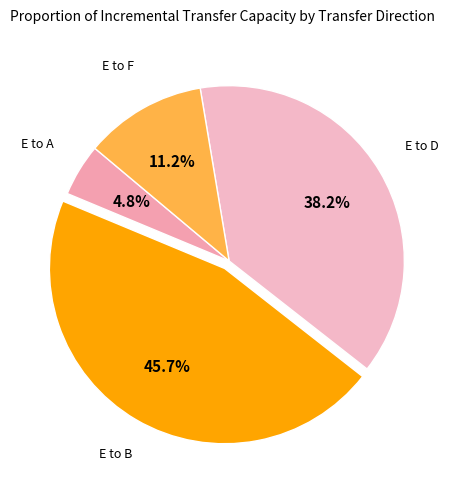

To the nearest percent, what is the difference between the E to D and E to F slice percentages?

27%